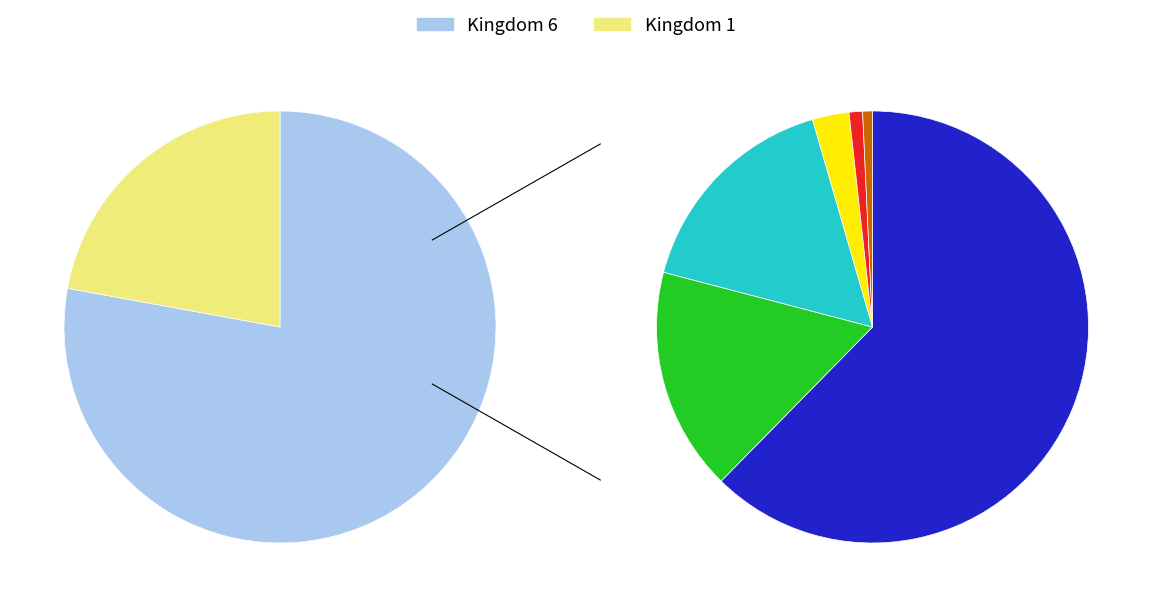

What is the total percentage of Kingdom 1 and Kingdom 6?

100.0%